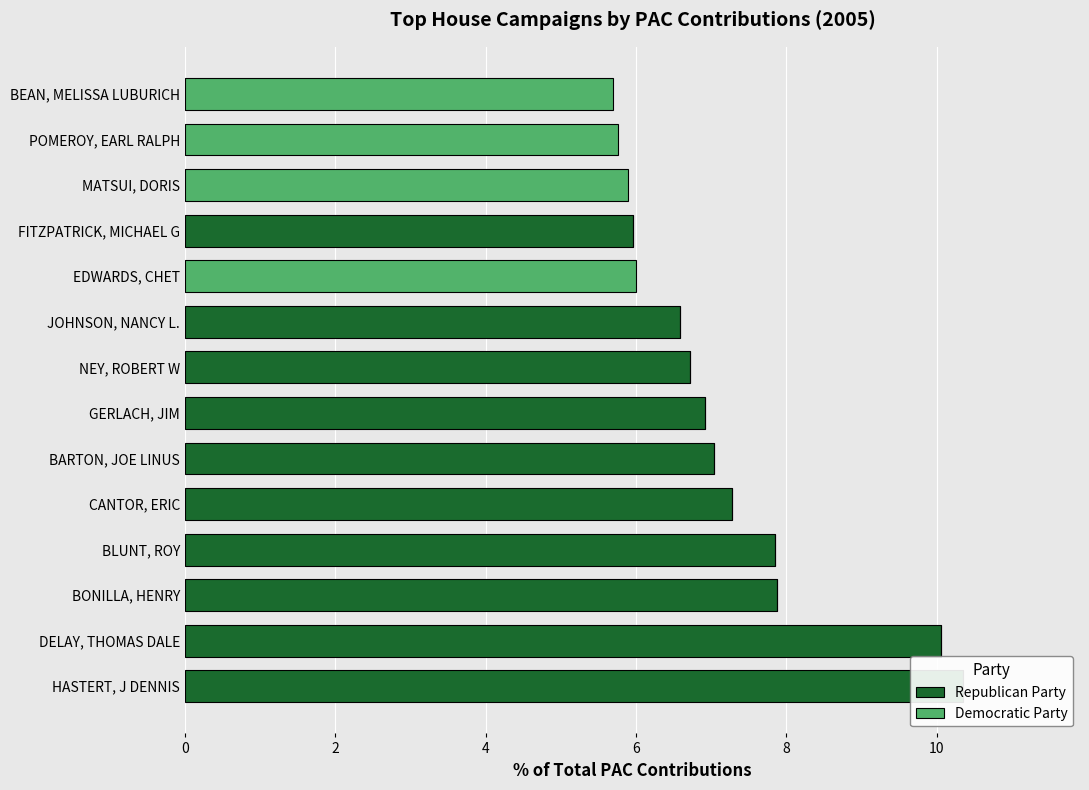

Which series has the largest range (max minus min)?

Republican Party